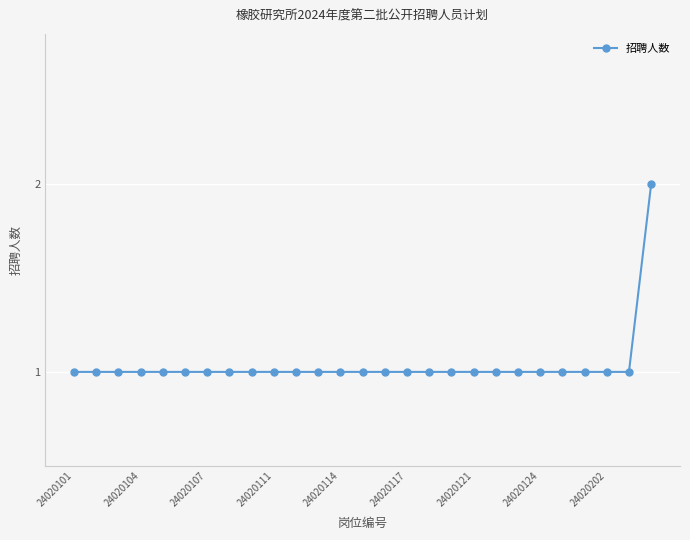

Reading left to right, transcribe all the data shown in this chart.

1	1	1	1	1	1	1	1	1	1	1	1	1	1	1	1	1	1	1	1	1	1	1	1	1	1	2